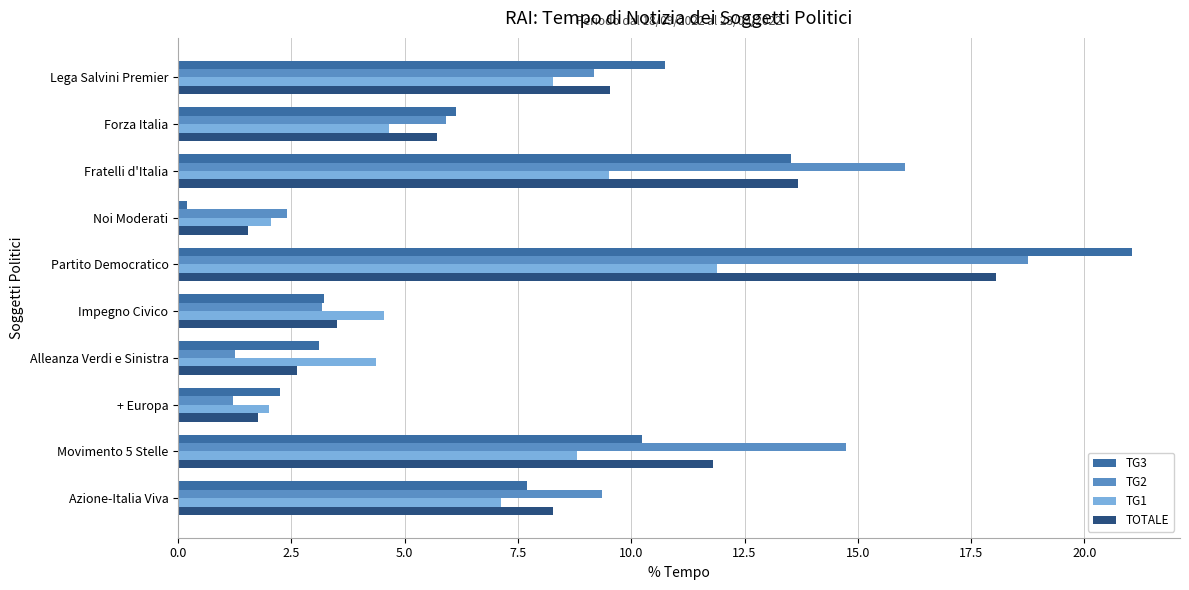

Which series has the largest range (max minus min)?

TG3